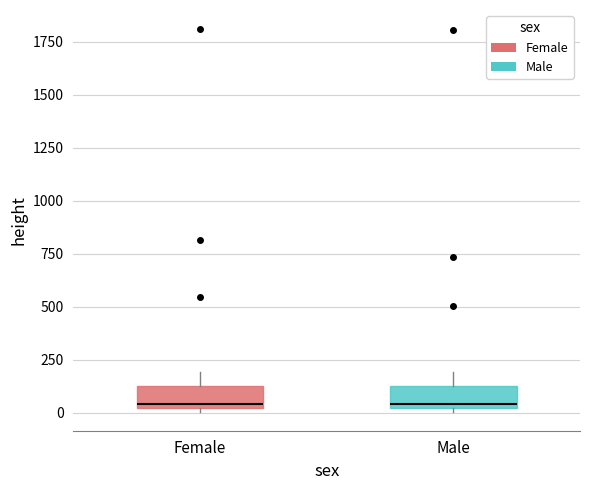

Where does the upper whisker of the box for Male end on the y-axis? The values are not printed on the chart, so give them approximately, as read against the axis.

200